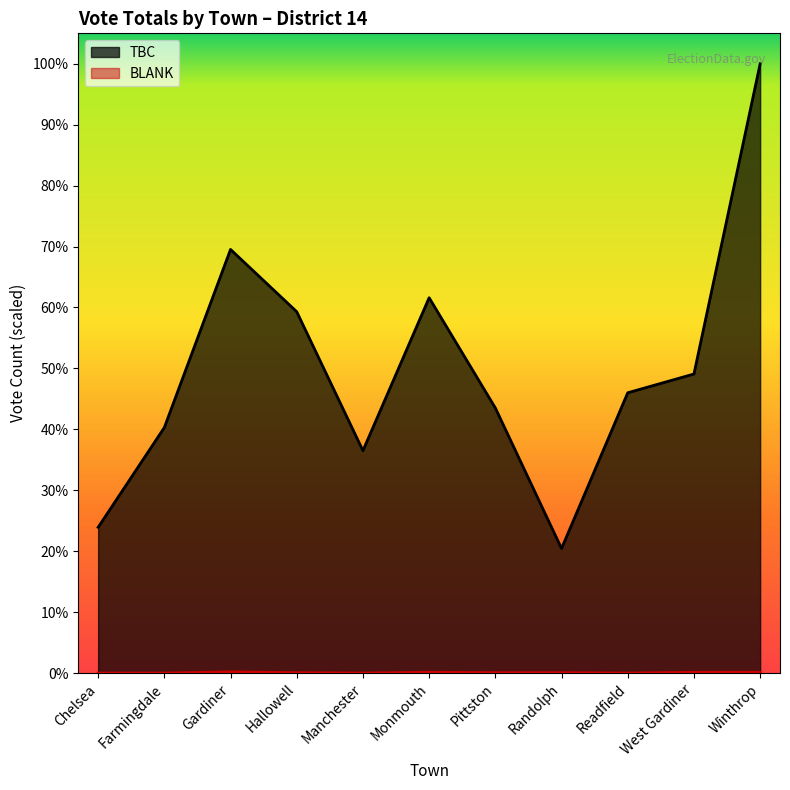

What position from the left is Randolph?

8